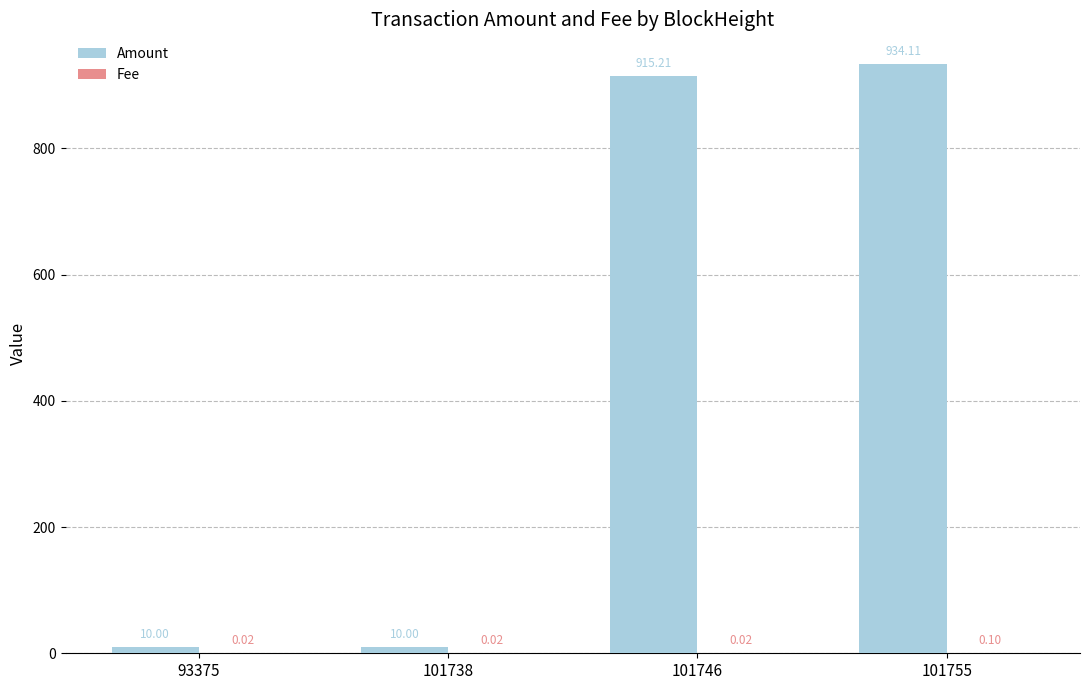

What is the total value across all series at 101746?

915.2